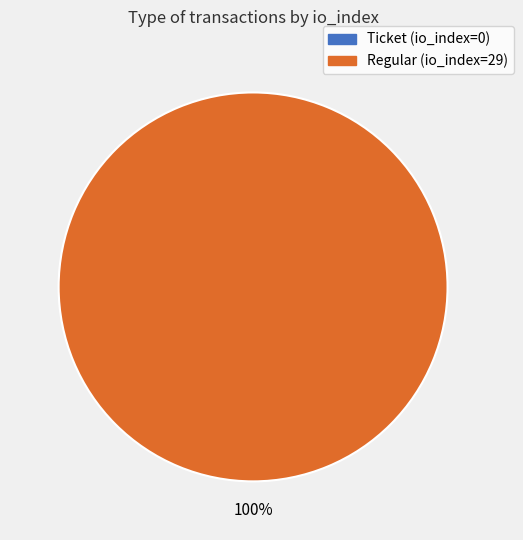

Rank the categories by value from lowest to highest.

Ticket (io_index=0), Regular (io_index=29)